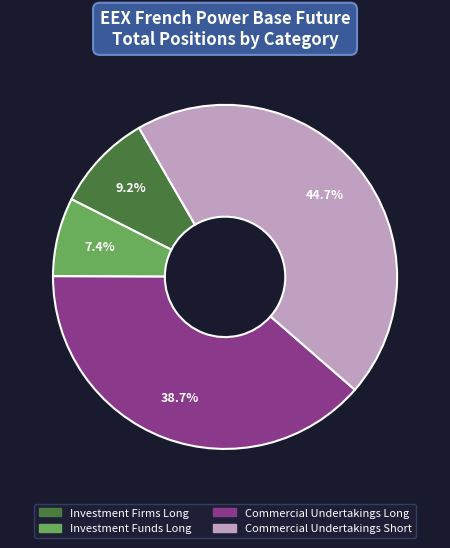

What percentage is the Commercial Undertakings Long slice, to the nearest percent?

39%